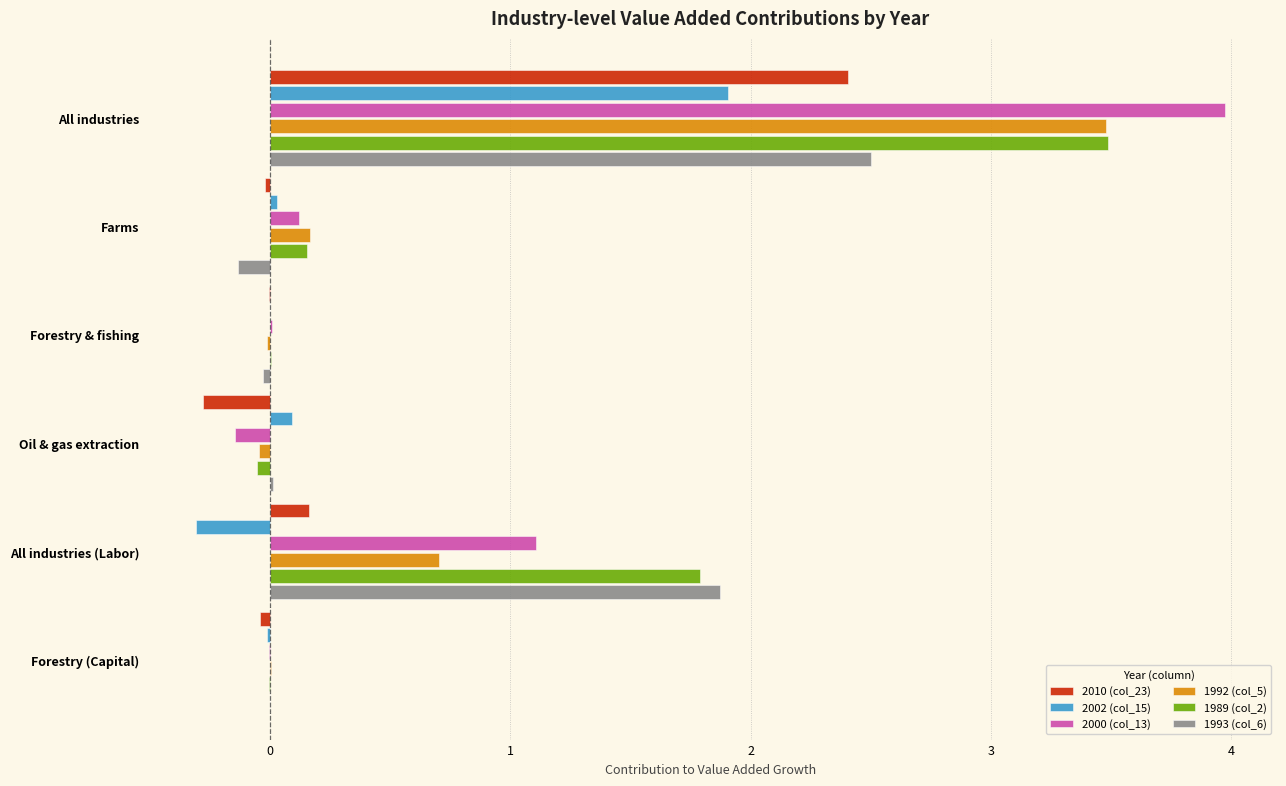

Is it true that 1993 (col_6) equals -0.0 at Forestry & fishing?

True